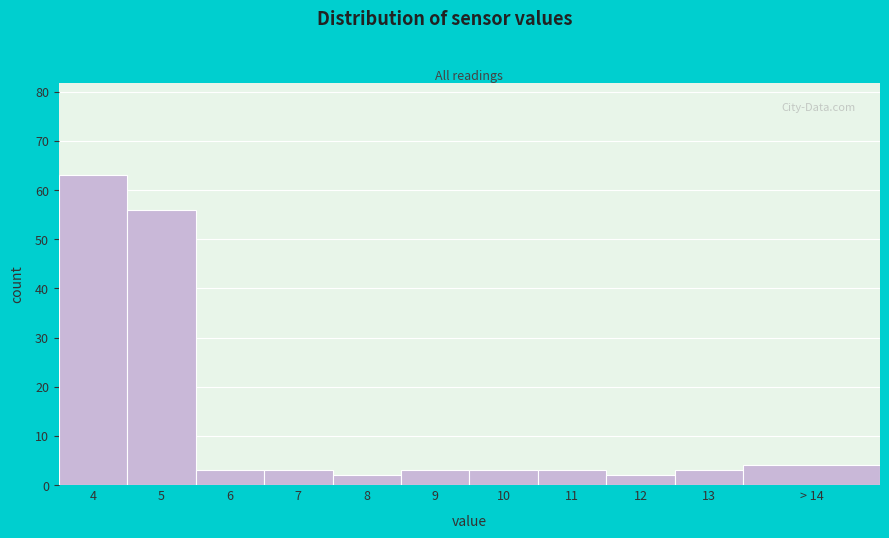

Reading left to right, list all the values displayed in this chart.

4=63	5=56	6=3	7=3	8=2	9=3	10=3	11=3	12=2	13=3	> 14=4